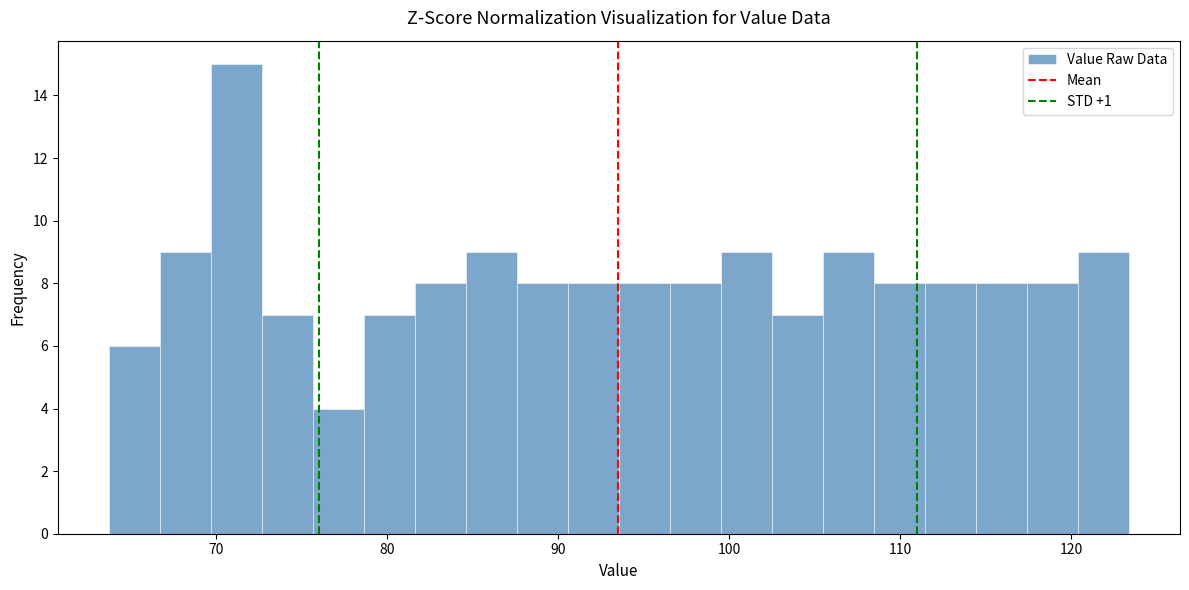

Around what value on the x-axis is the tallest bar? Give the approximate position of its centre, as read against the axis.

71